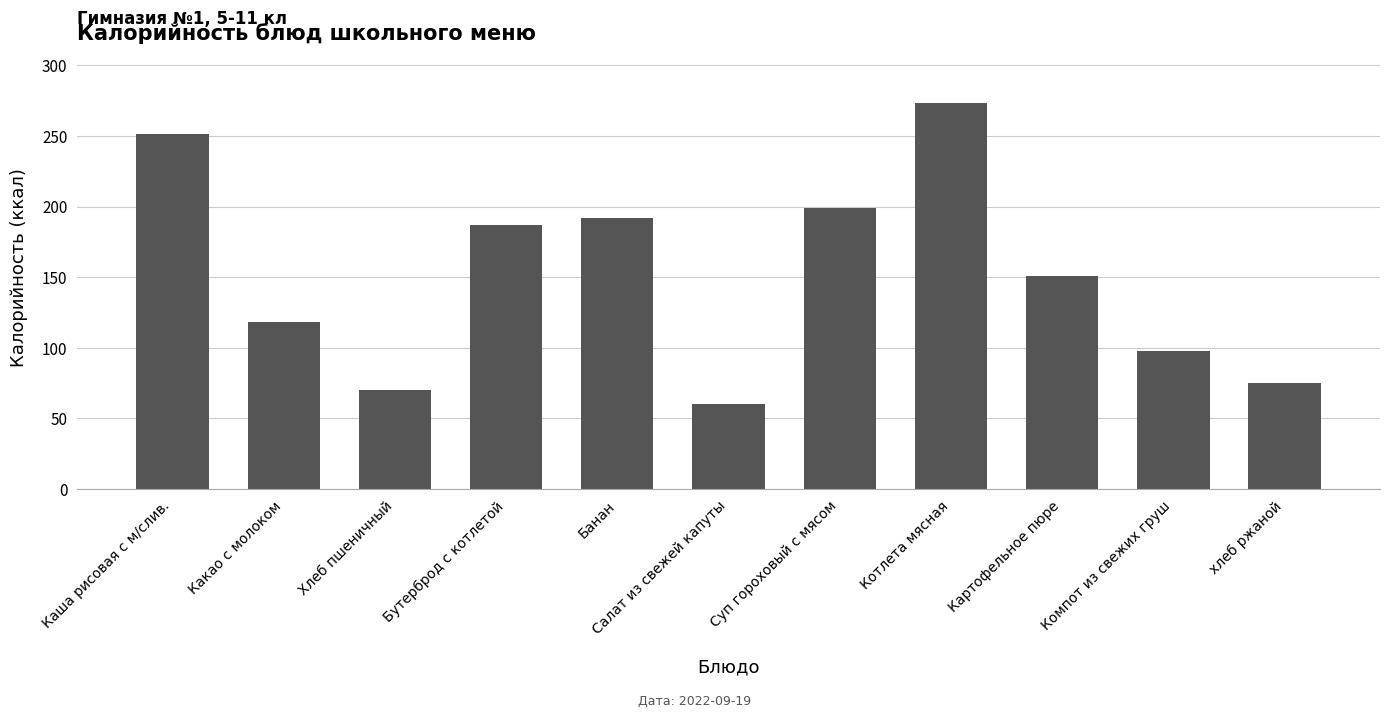

What is the difference between the maximum and minimum values?

212.7